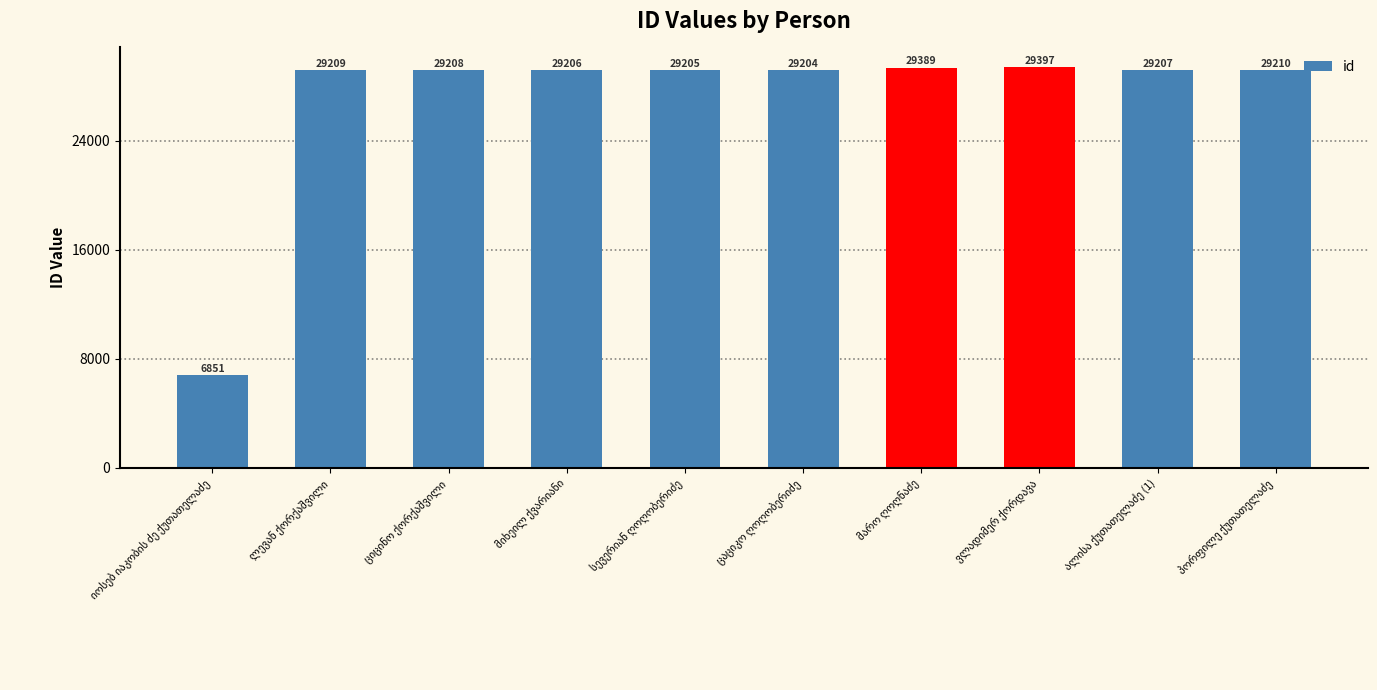

How many values are below 29208?

5